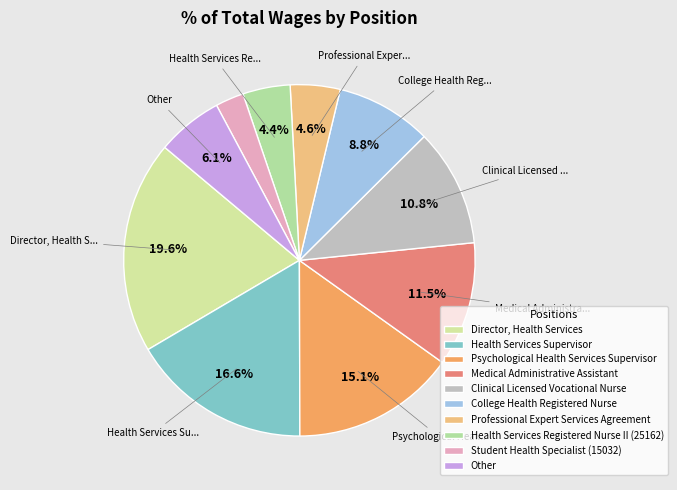

Is it true that Director, Health Services is 30% of the pie?

False